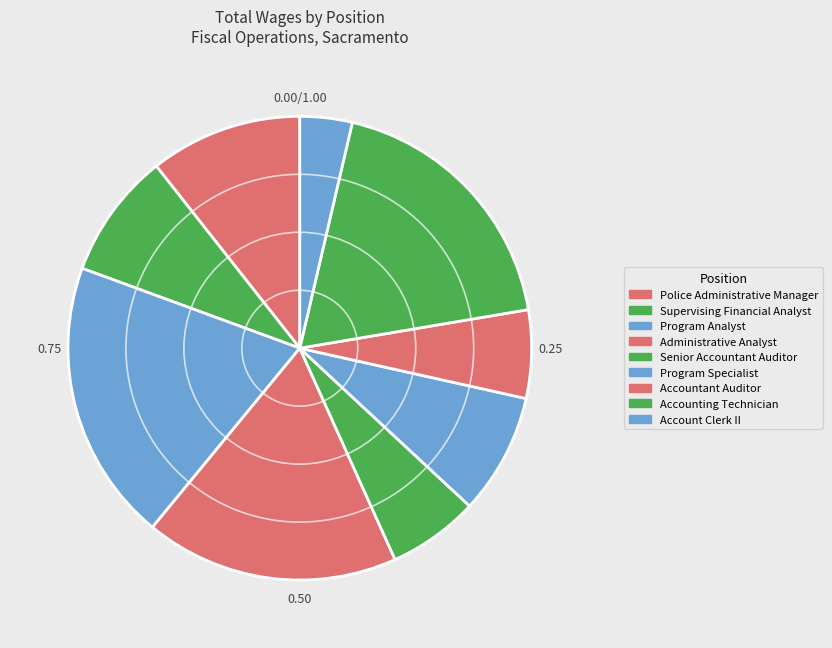

What is the change in value from Program Analyst to Accountant Auditor?

-145006